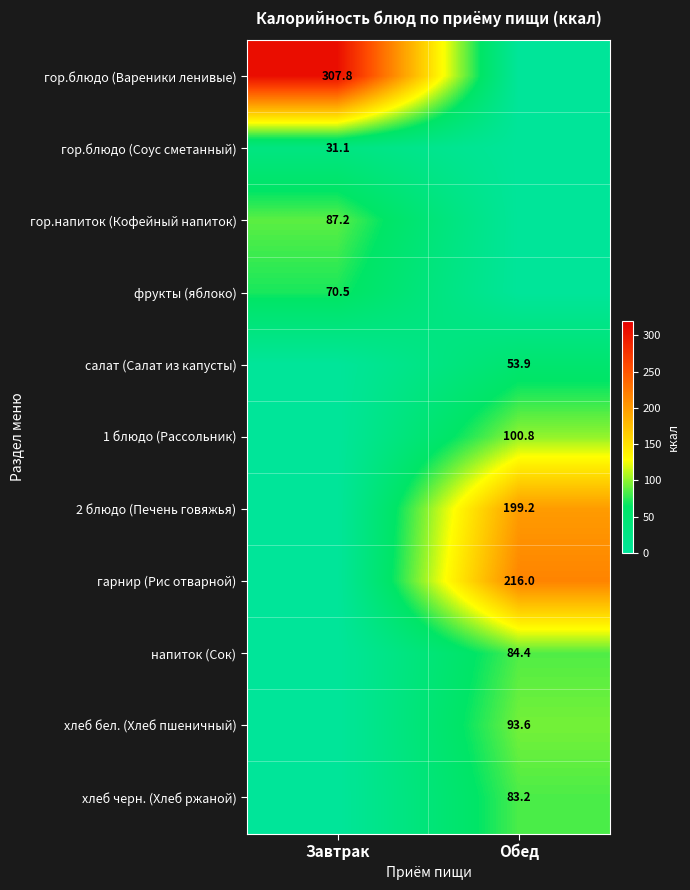

The салат (Салат из капусты) series shows 53.9 at Обед. True or false?

True